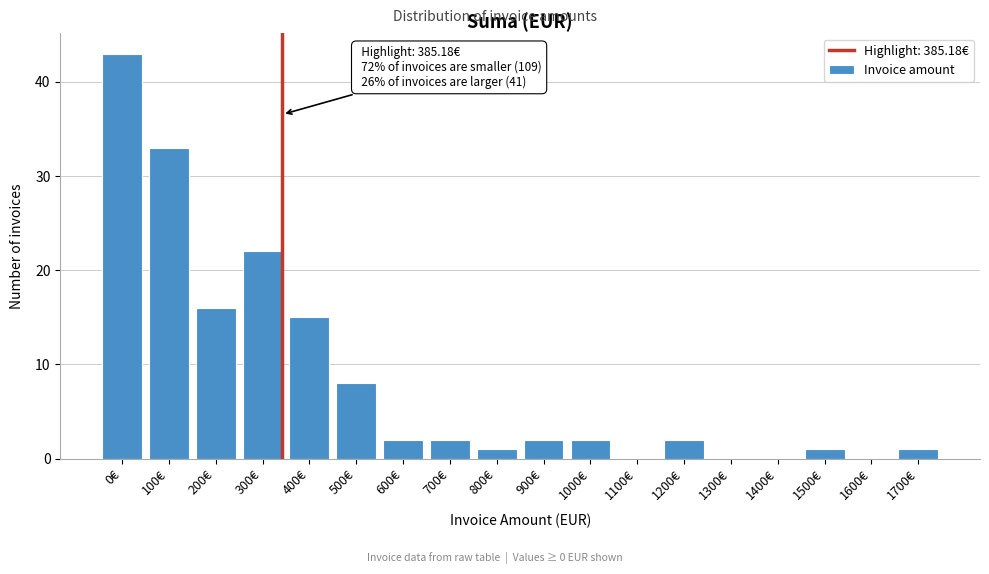

Reading right to left, extract all data points from this chart.

1700€=1	1600€=0	1500€=1	1400€=0	1300€=0	1200€=2	1100€=0	1000€=2	900€=2	800€=1	700€=2	600€=2	500€=8	400€=15	300€=22	200€=16	100€=33	0€=43